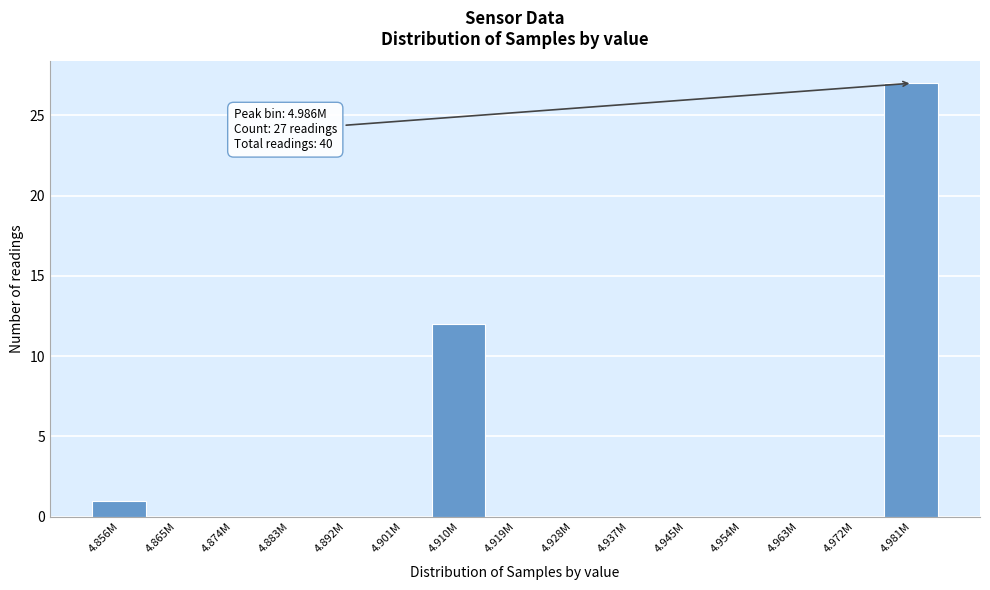

Reading left to right, list all the values displayed in this chart.

4.856M=1	4.865M=0	4.874M=0	4.883M=0	4.892M=0	4.901M=0	4.910M=12	4.919M=0	4.928M=0	4.937M=0	4.945M=0	4.954M=0	4.963M=0	4.972M=0	4.981M=27